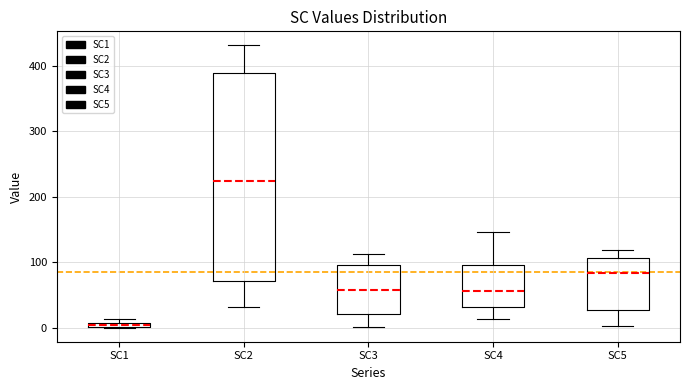

Which box has the highest median line?

SC2